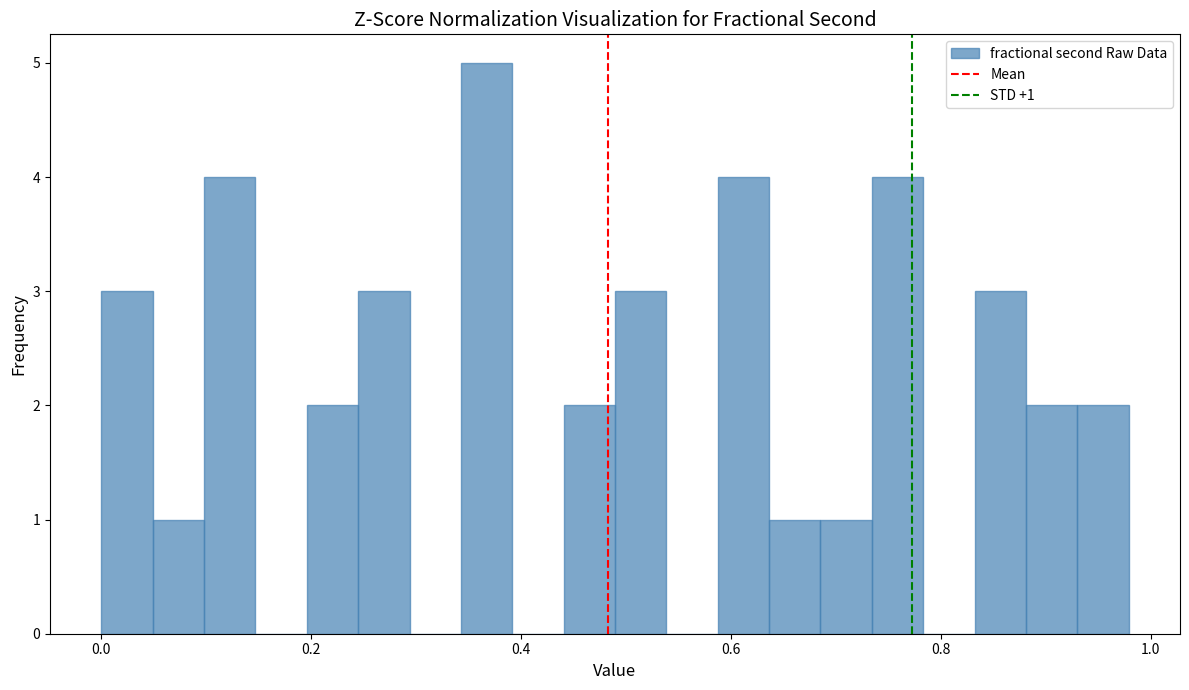

Around what value on the x-axis is the tallest bar? Give the approximate position of its centre, as read against the axis.

0.36